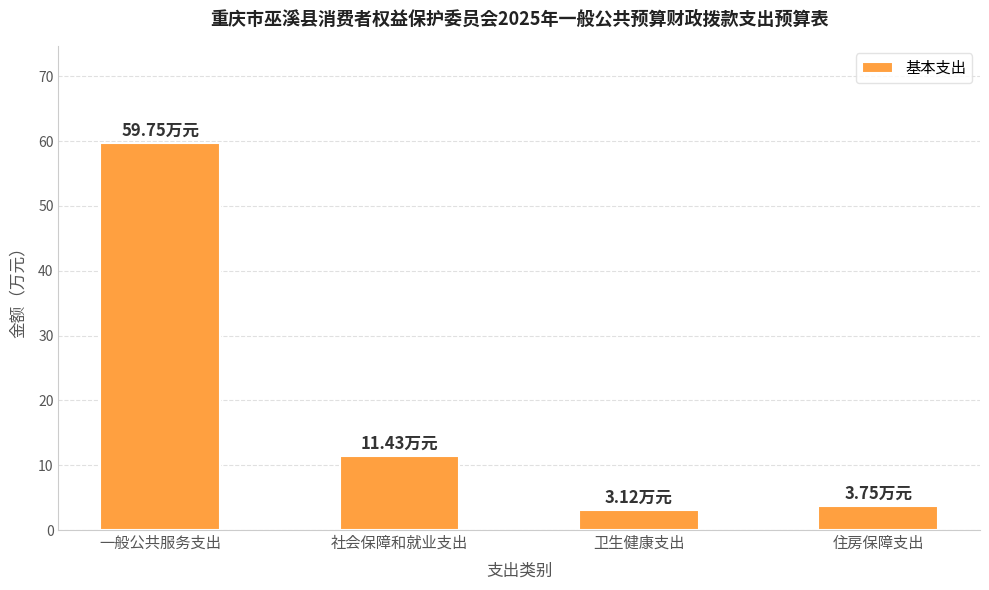

What is the difference between the second highest and minimum values?

8.3